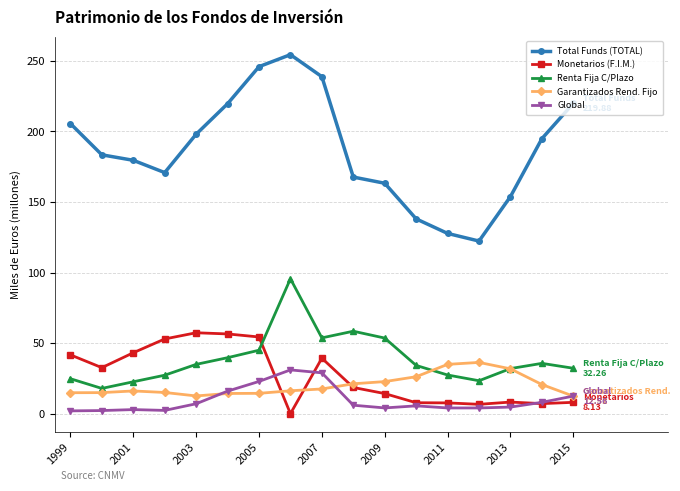

List the series in order of their peak value, lowest first.

Global, Garantizados Rend. Fijo, Monetarios (F.I.M.), Renta Fija C/Plazo, Total Funds (TOTAL)